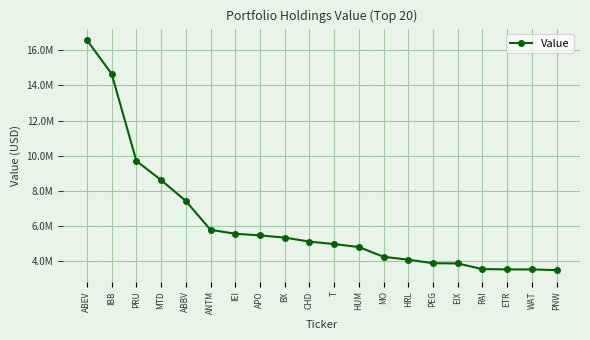

Reading right to left, extract all data points from this chart.

3497000	3534000	3535000	3555000	3874000	3888000	4089000	4254000	4810000	4978000	5119000	5346000	5472000	5565000	5788000	7432000	8620000	9708000	14664000	16582000